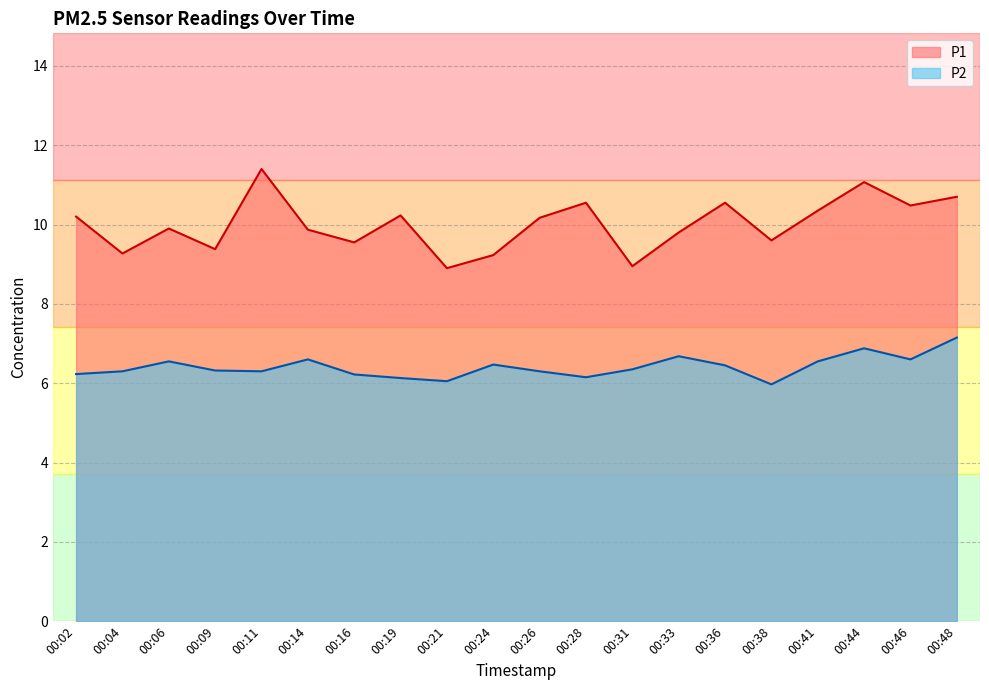

At which label does P1 reach its minimum?

00:21